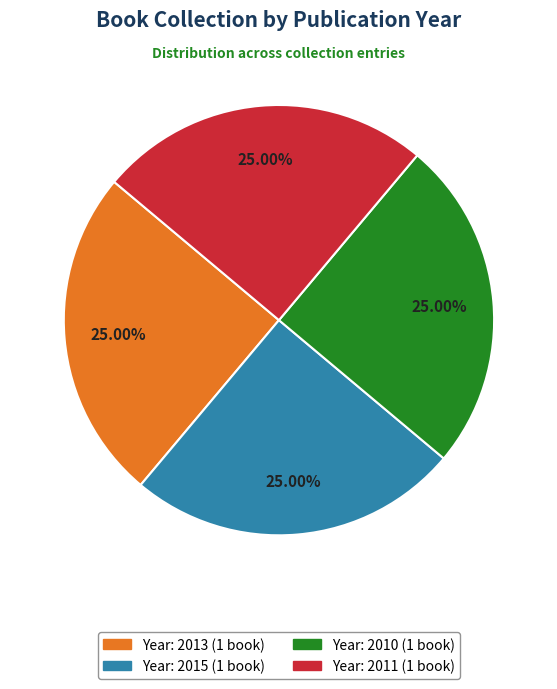

Is there any slice that represents more than half of the pie?

No